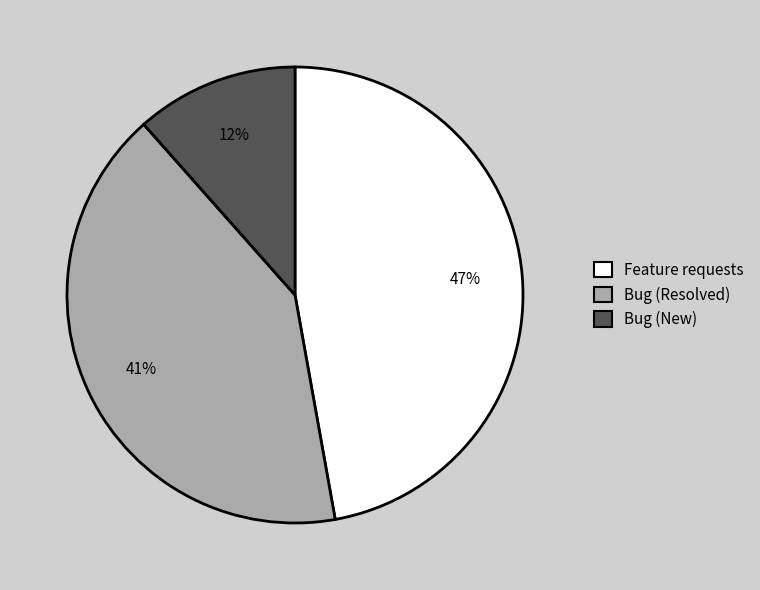

Combined, do Bug (Resolved) and Feature requests account for over 50%?

Yes